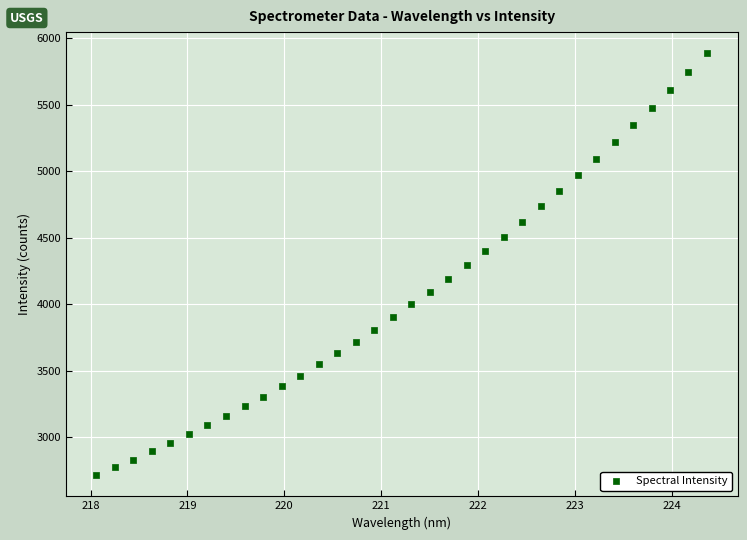

What is the range of Y values (max minus min)?

3175.3